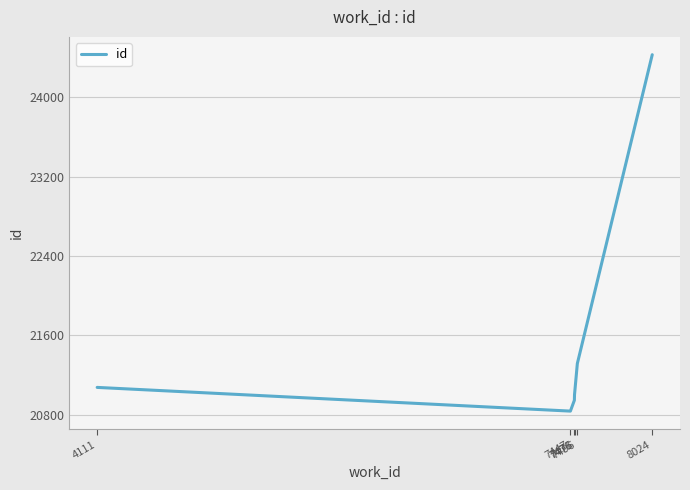

What is the difference between the second highest and minimum values?

480